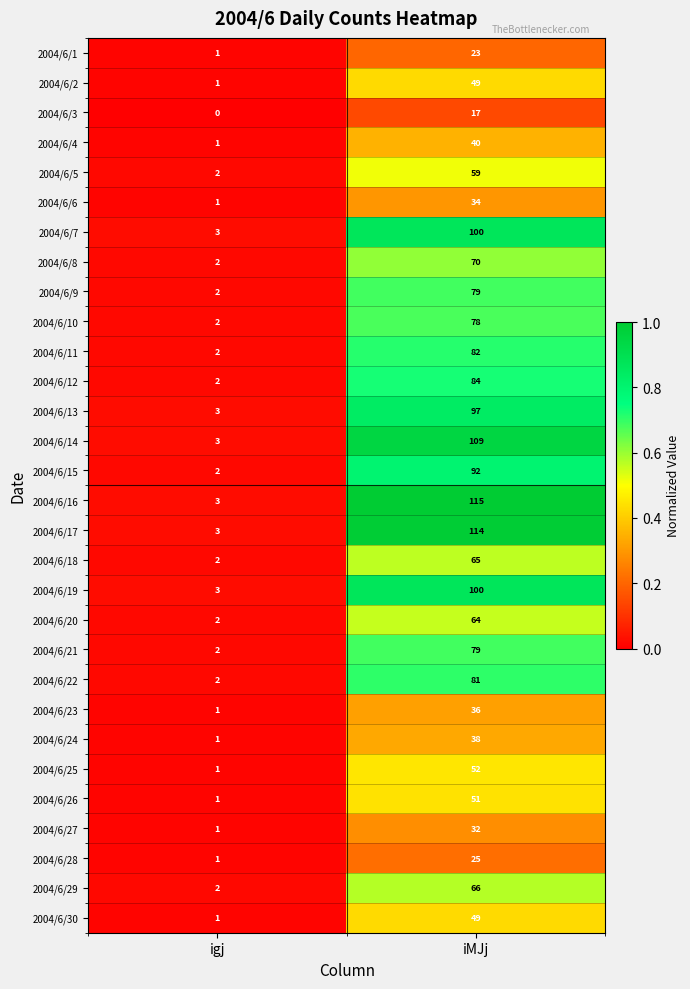

What is the sum of all 2004/6/24 values?

39